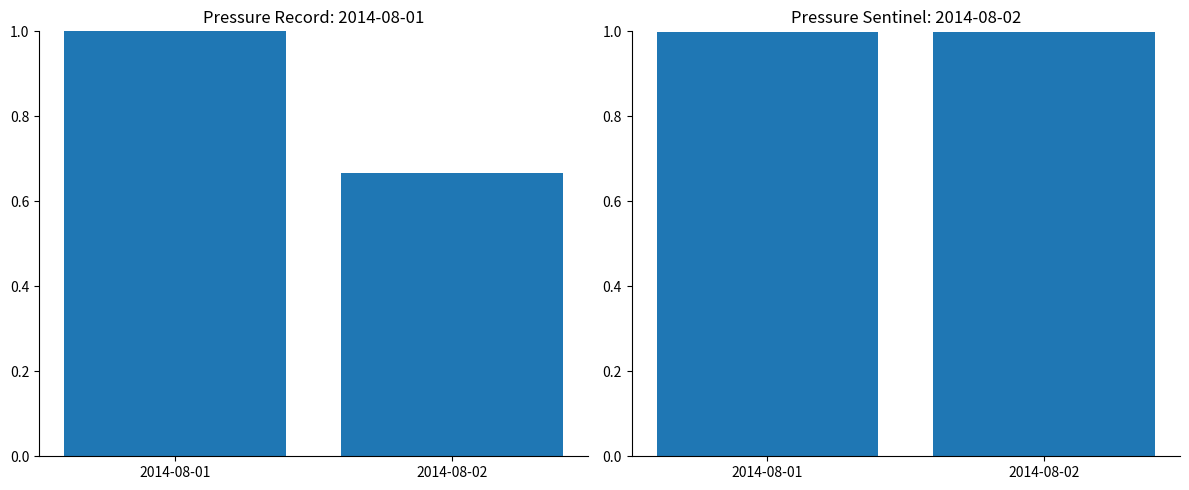

Reading left to right, list all the values displayed in this chart.

press (normalized row count): 1.0	0.7
press (abs sentinel/1000): 1.0	1.0